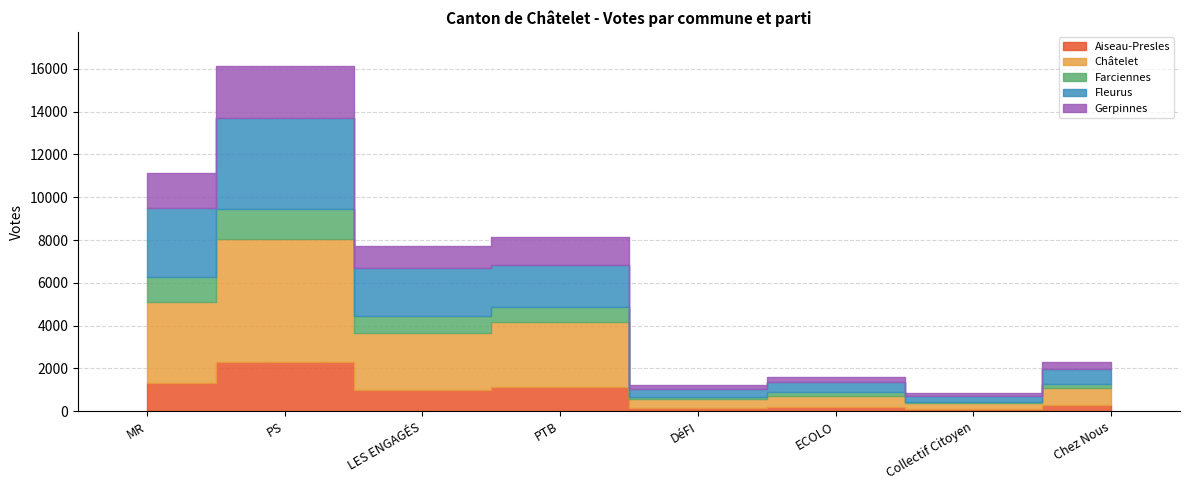

Where does the Farciennes series first go above 685?

MR